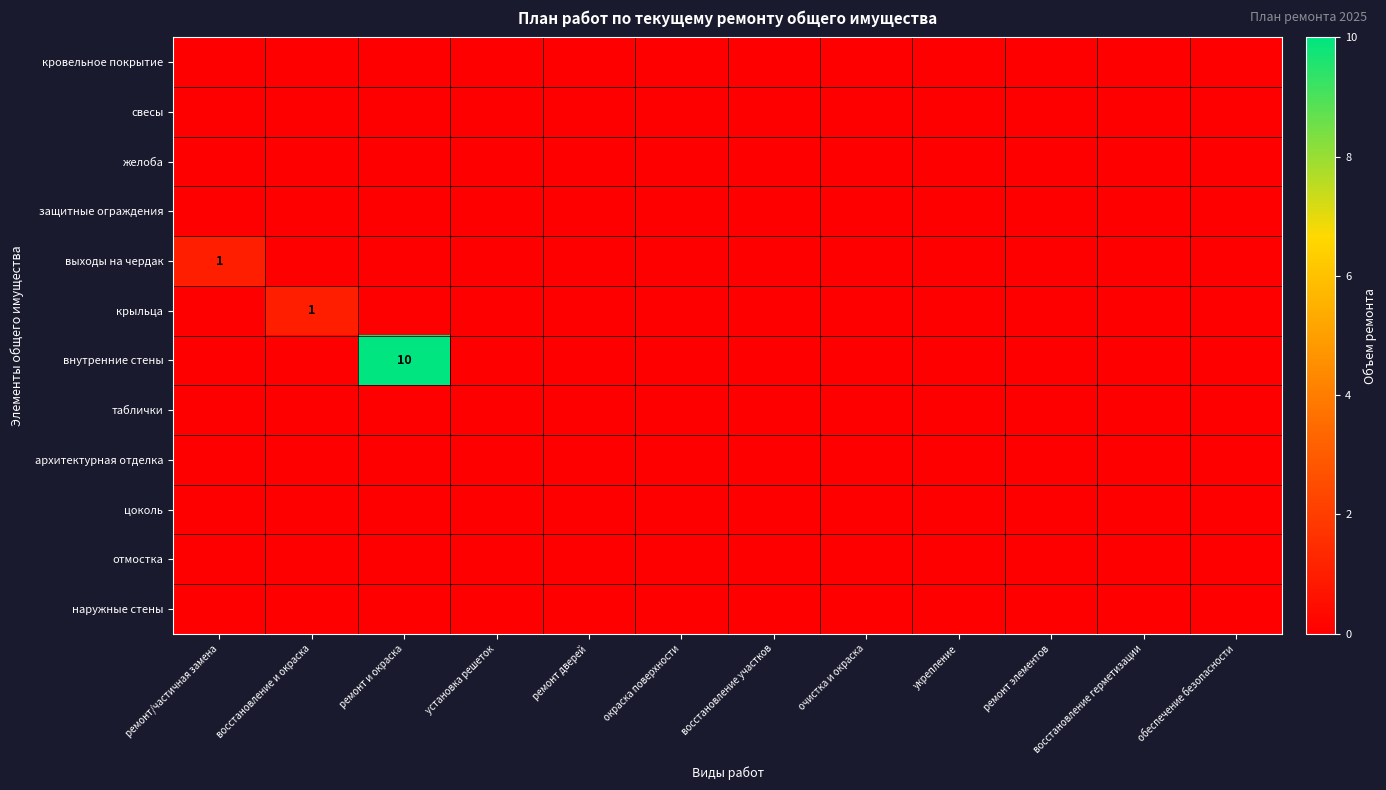

Which category has the lowest value in the таблички series?

ремонт/частичная замена